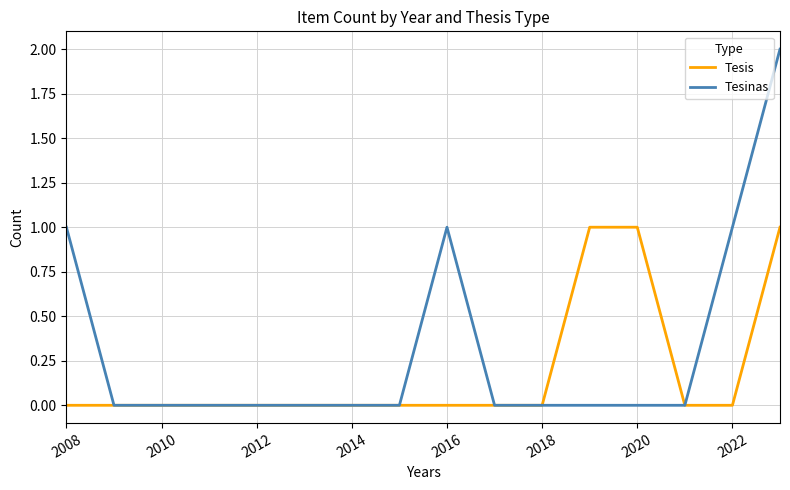

Rank the series by their maximum value, from highest to lowest.

Tesinas, Tesis